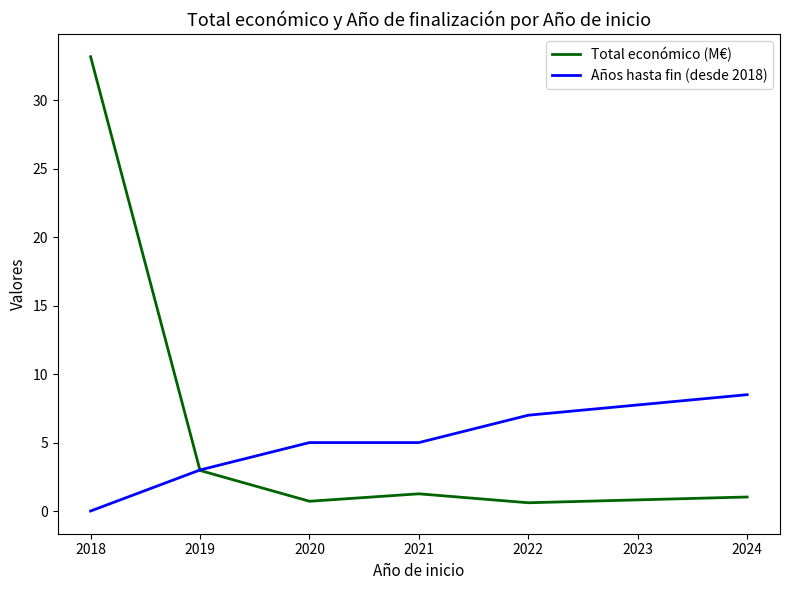

How many lines are shown in the chart?

2